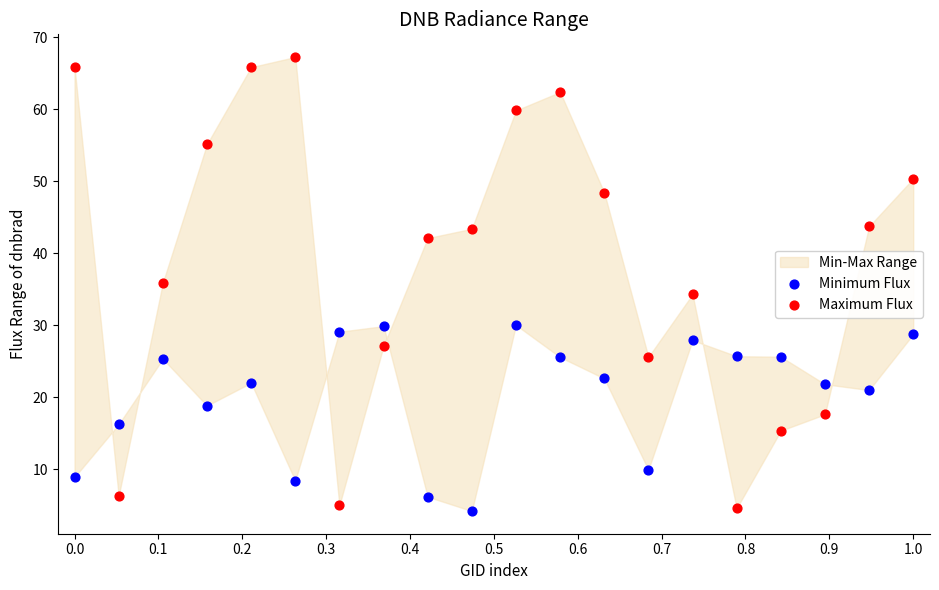

Which series contains the highest Y value?

Maximum Flux